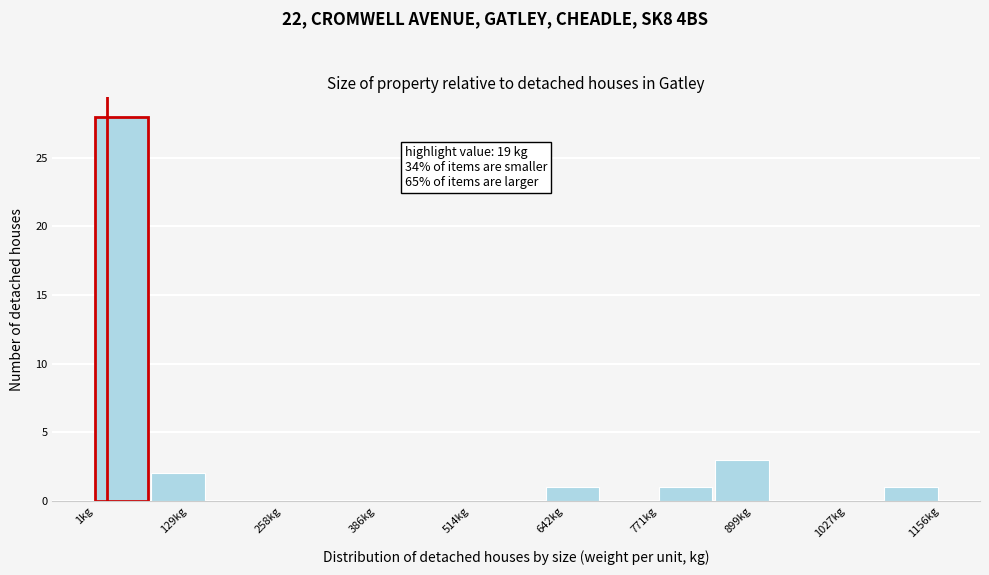

Around what value on the x-axis is the tallest bar? Give the approximate position of its centre, as read against the axis.

40